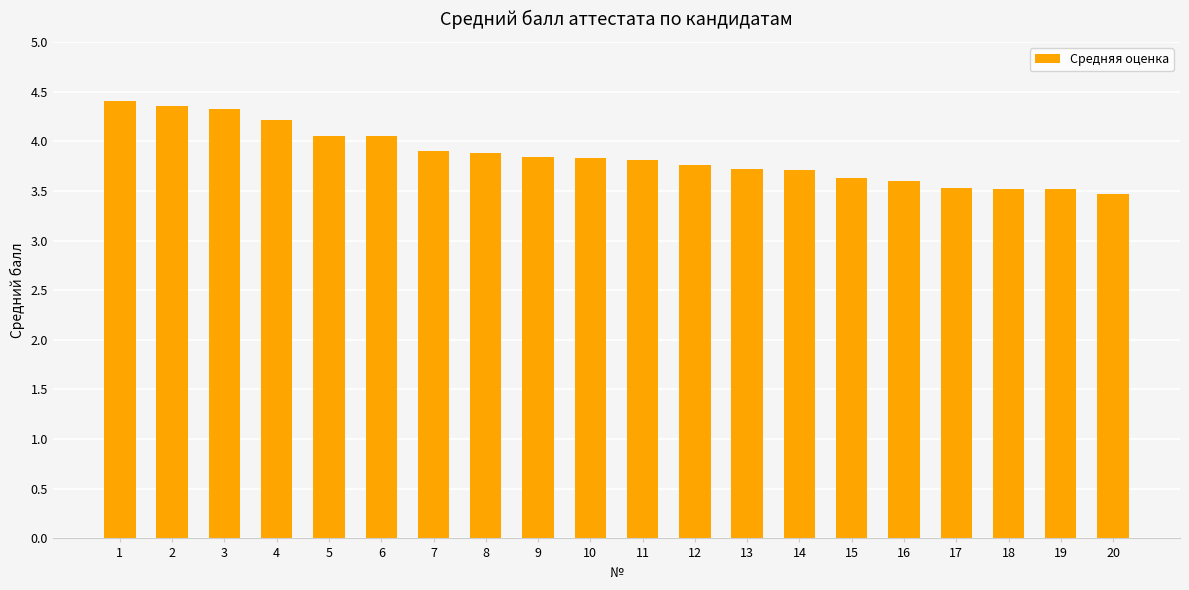

What is the sum of the values at 10 and 15?

7.5